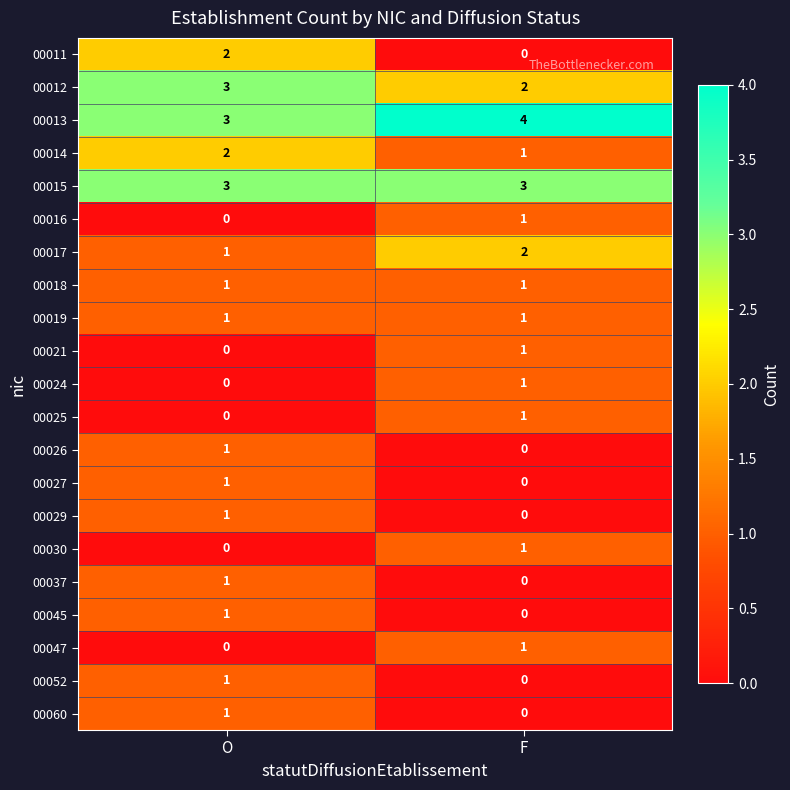

Which label corresponds to the largest value in the chart?

F